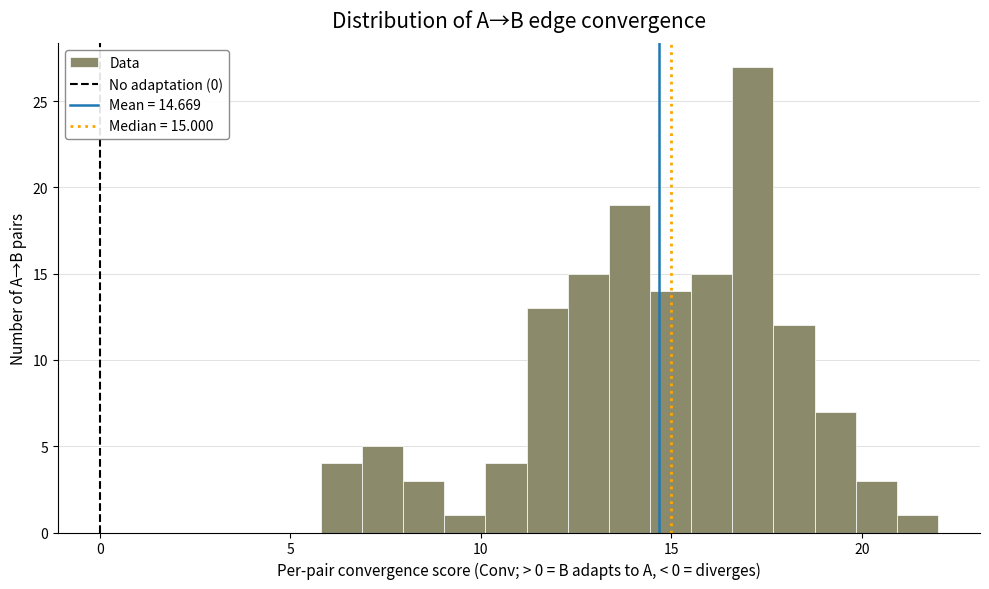

Read against the x-axis, roughly where is the centre of the tallest bar?

17.0